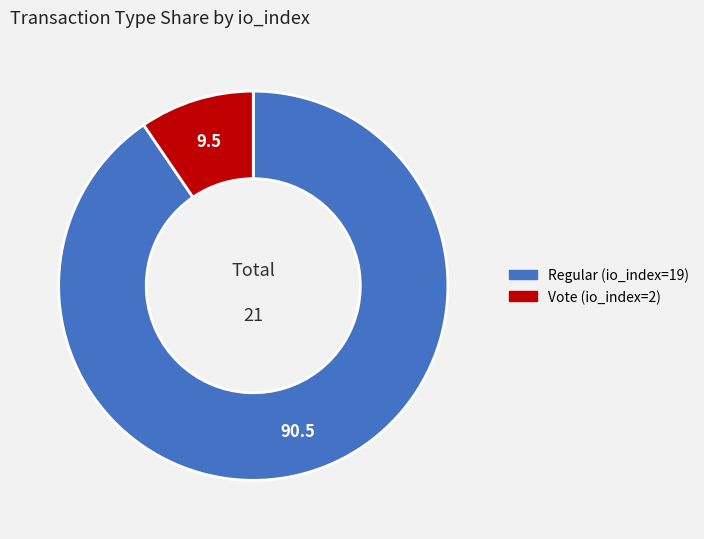

Does Vote (io_index=2) account for over 50% of the chart?

No